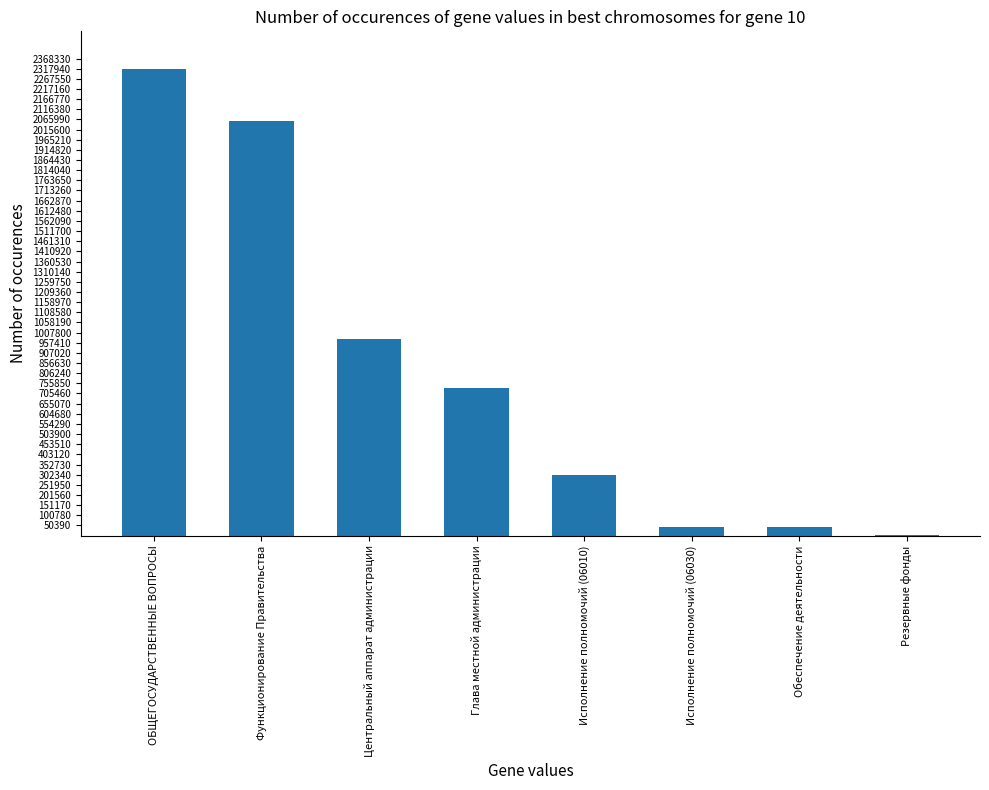

Is it true that the value at Исполнение полномочий (06010) is 302963?

True